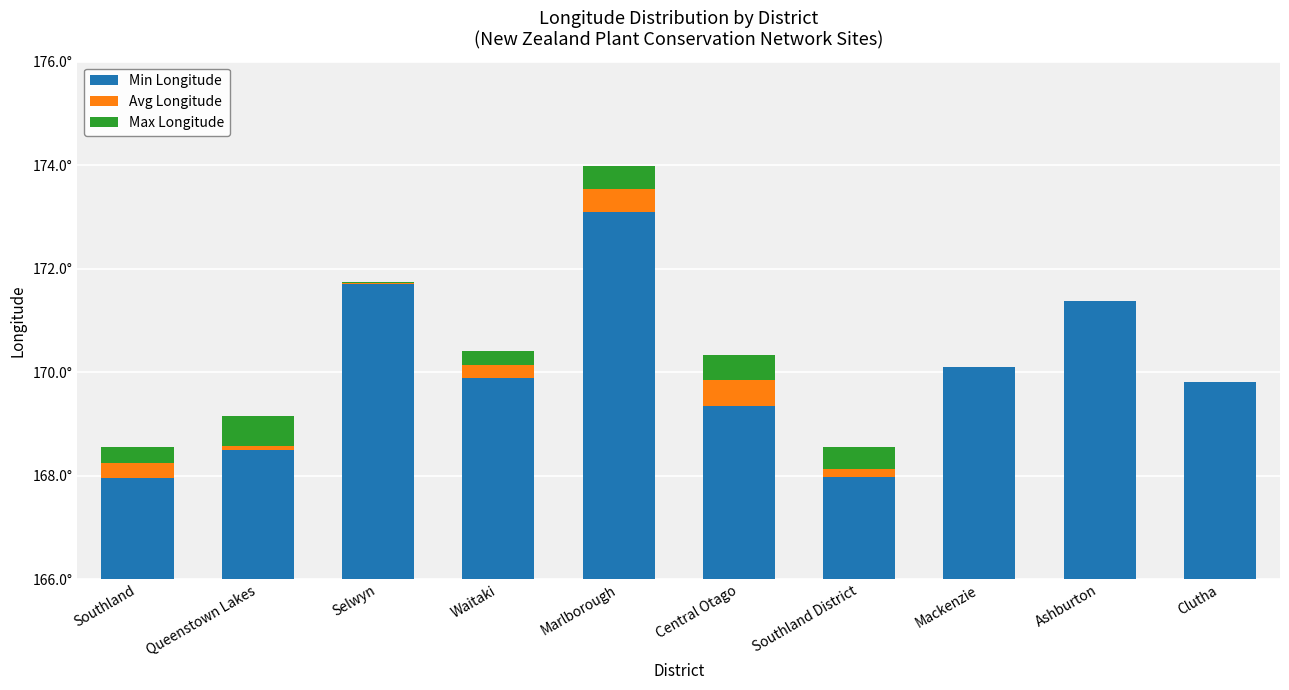

The value of Min Longitude at Mackenzie is 1.1. True or false?

False